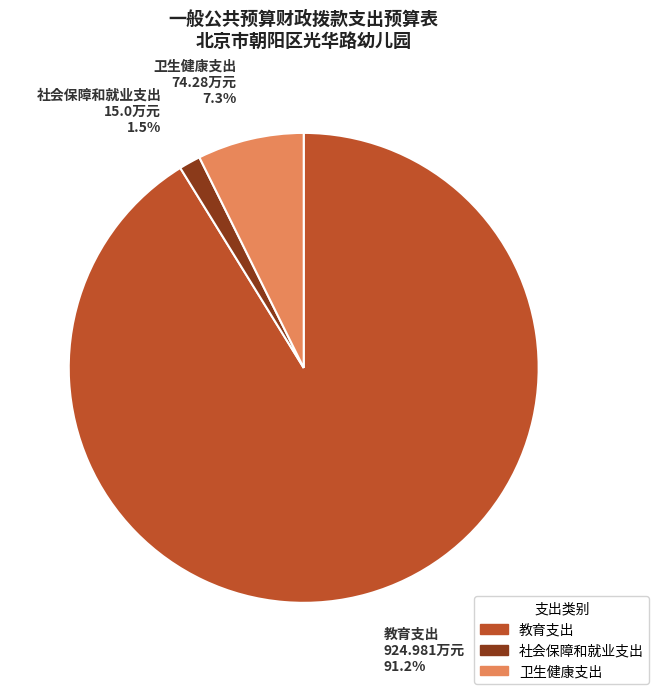

Which slice is the largest?

教育支出